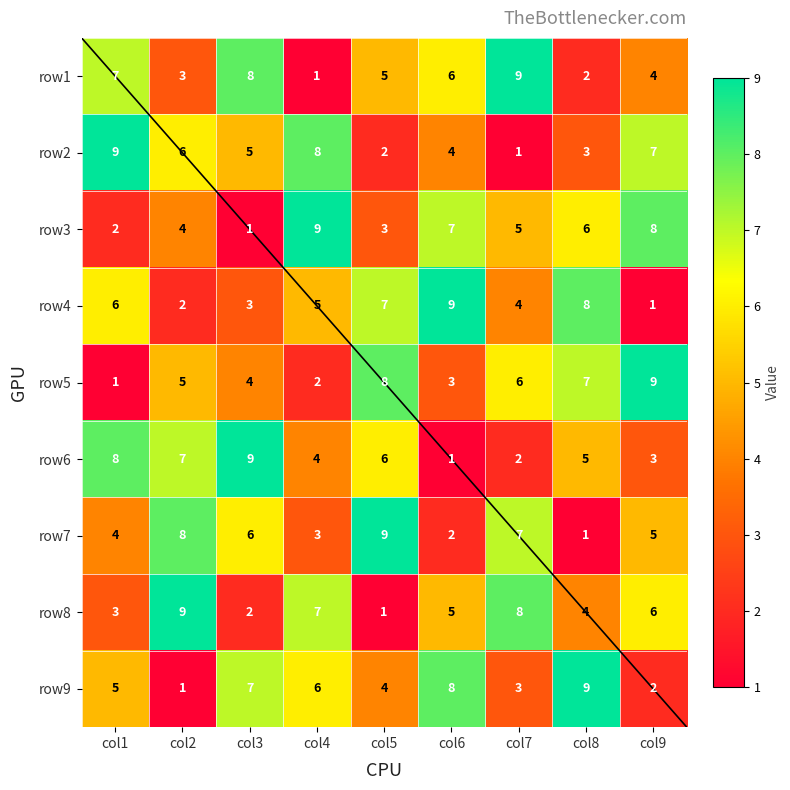

Count the number of data series in this chart.

9